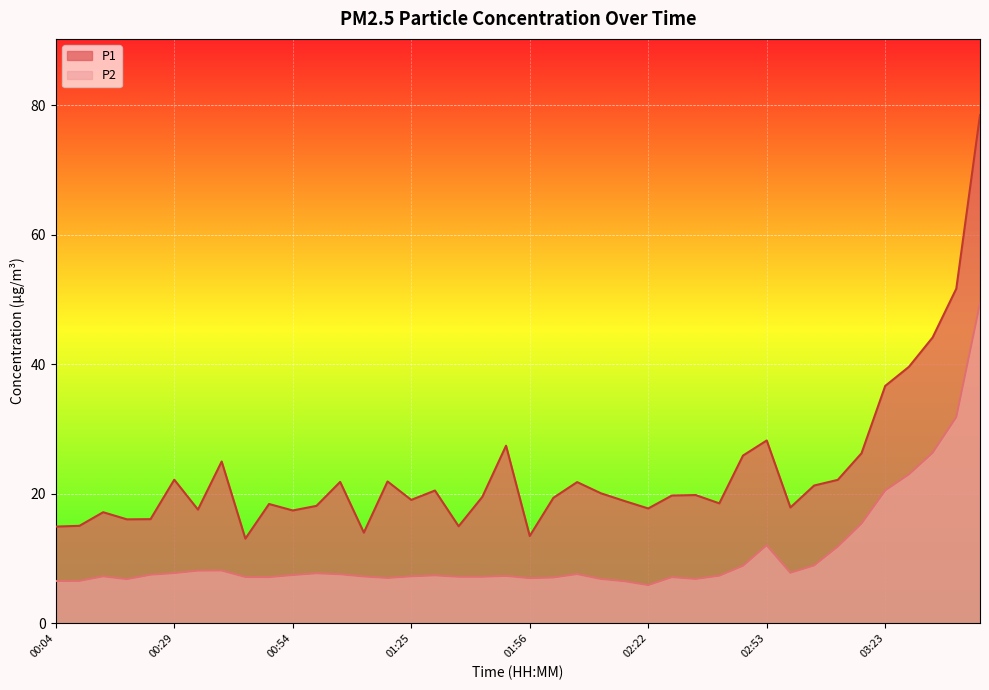

Reading left to right, extract all data points from this chart.

P1: 14.9	15.1	17.1	16.1	16.1	22.2	17.6	25.0	13.1	18.4	17.4	18.1	21.8	14.0	21.9	19.1	20.5	15.0	19.5	27.4	13.5	19.4	21.8	20.1	18.9	17.7	19.7	19.8	18.5	25.9	28.2	17.9	21.3	22.1	26.2	36.6	39.6	44.1	51.7	78.5
P2: 6.5	6.5	7.2	6.8	7.5	7.8	8.1	8.2	7.2	7.1	7.5	7.7	7.6	7.2	7.0	7.2	7.4	7.2	7.2	7.3	7.0	7.1	7.6	6.8	6.5	5.9	7.1	6.8	7.3	8.9	12.1	7.8	8.9	11.8	15.4	20.5	23.0	26.3	31.9	49.4